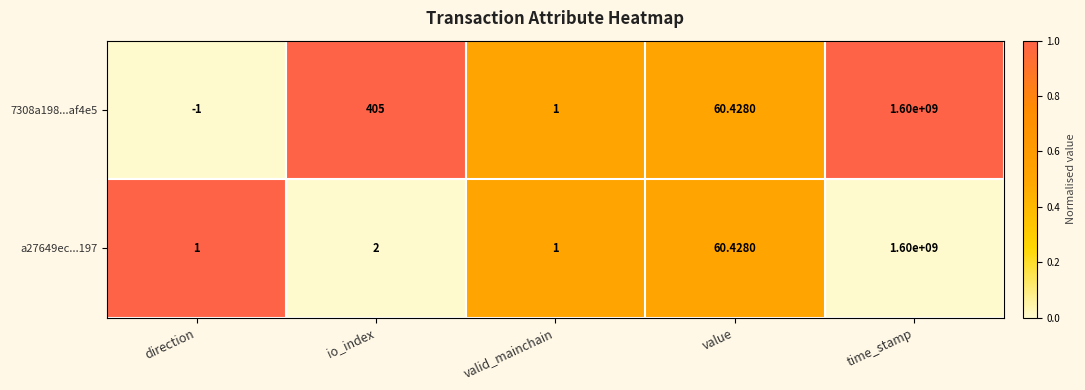

Which category has the highest value across all series?

time_stamp